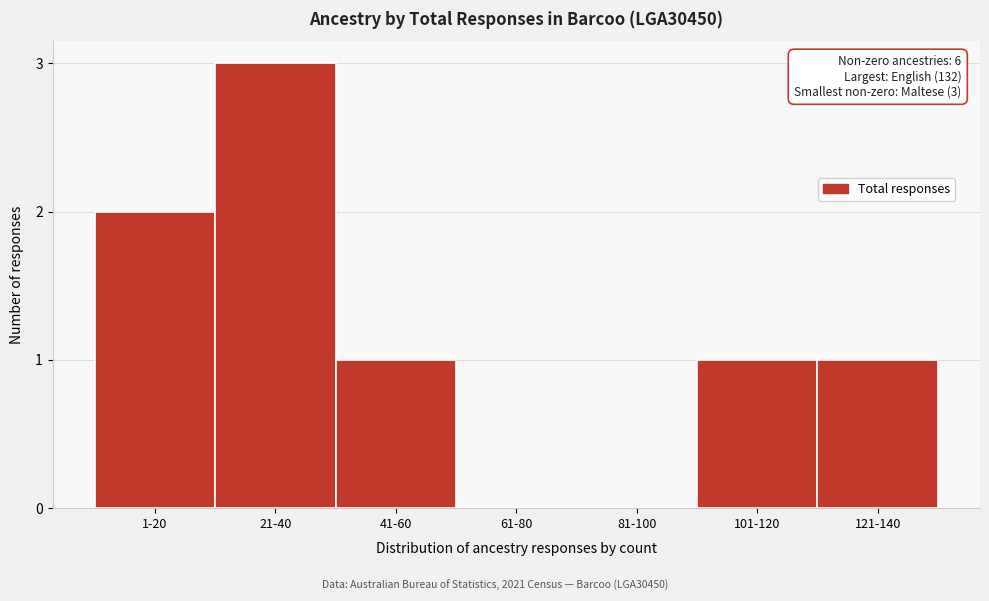

Reading right to left, list all the values displayed in this chart.

121-140=1	101-120=1	81-100=0	61-80=0	41-60=1	21-40=3	1-20=2